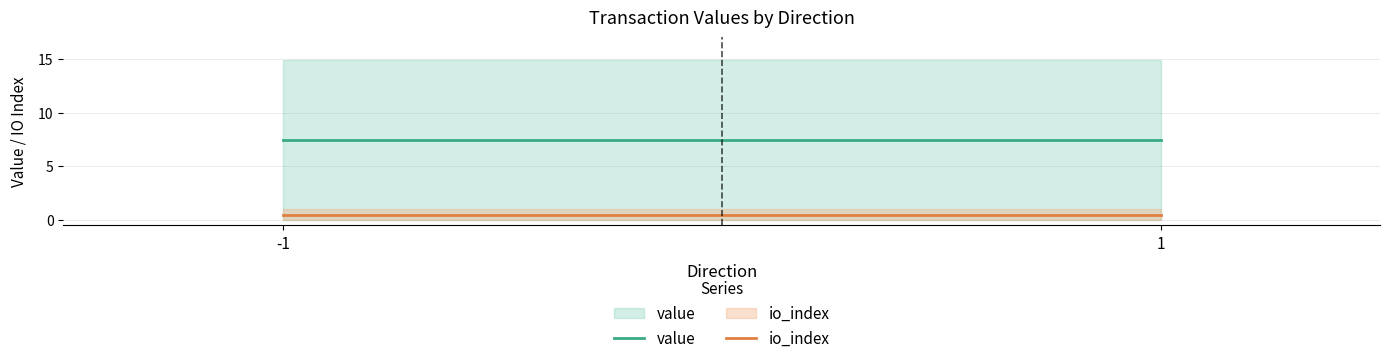

What is the sum of all io_index values?

1.0